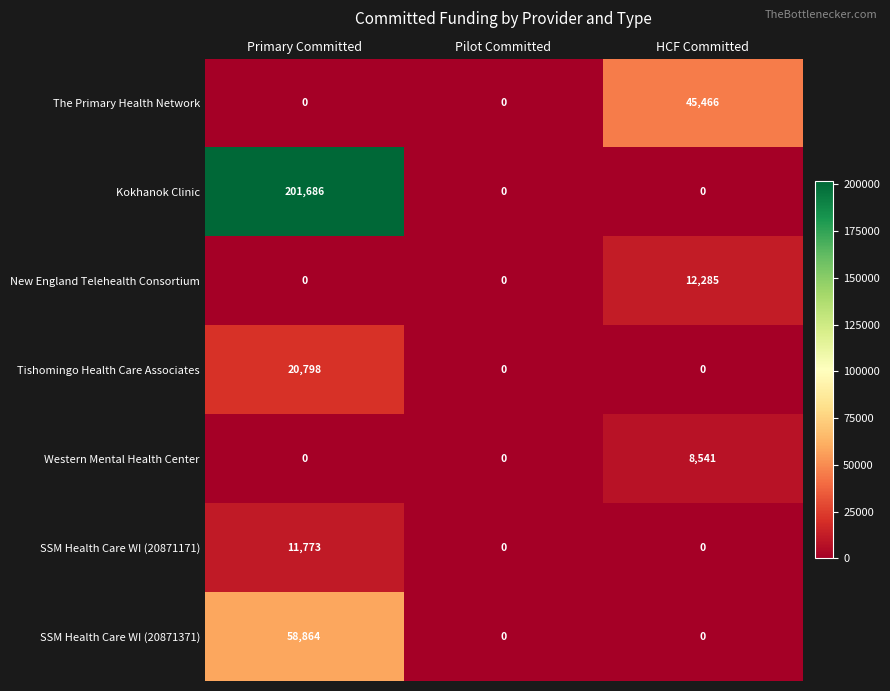

Count the number of categories in the chart.

3